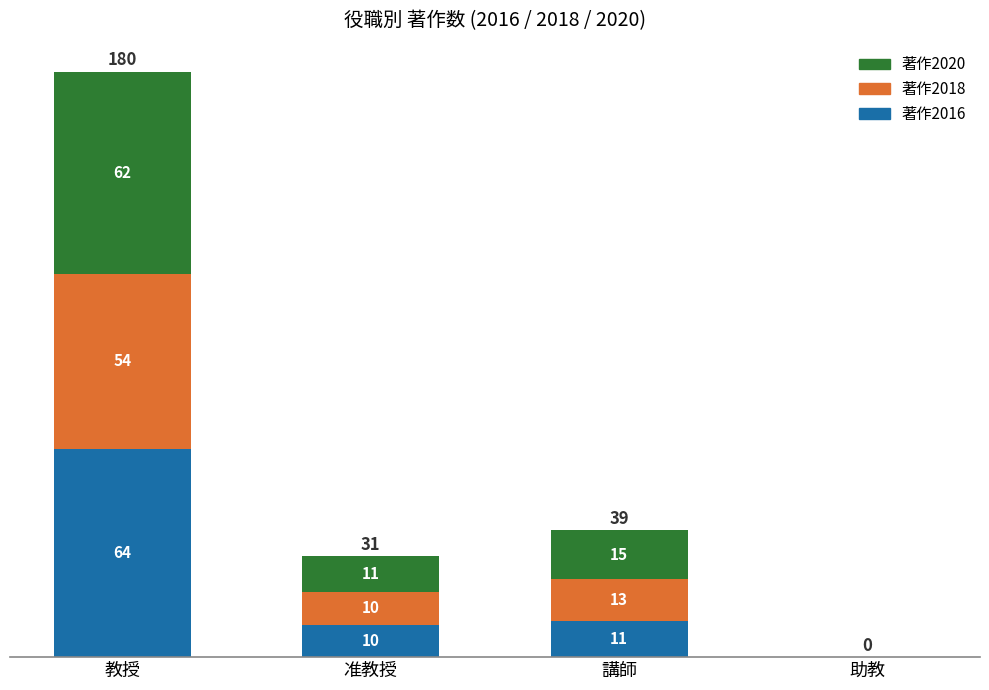

True or false: 著作2016 has a value of 0 at 助教.

True